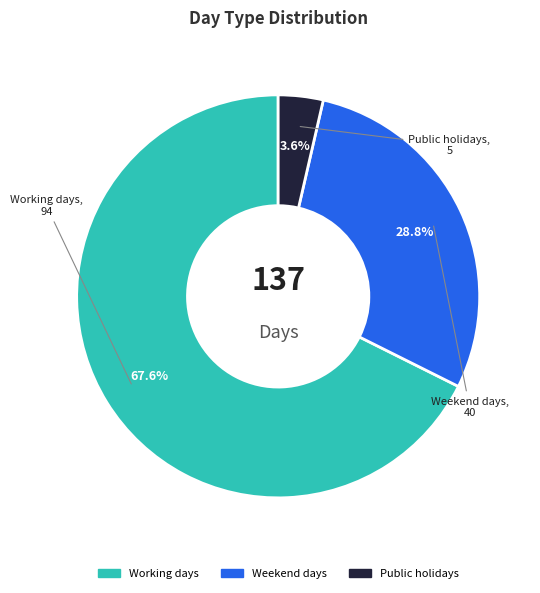

What percentage do Public holidays and Working days together represent?

71.2%